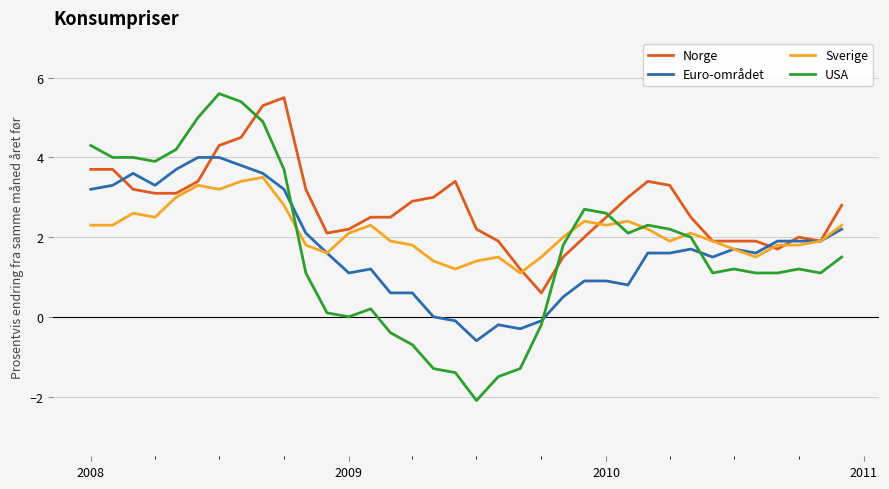

Which series has the largest total across all categories?

Norge